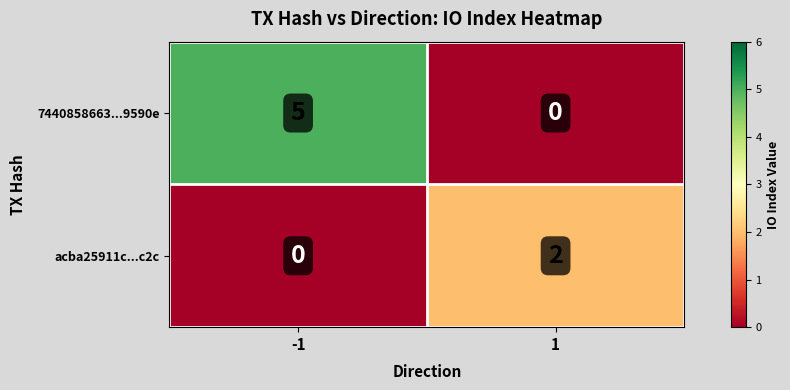

At which label does 7440858663...9590e reach its minimum?

1